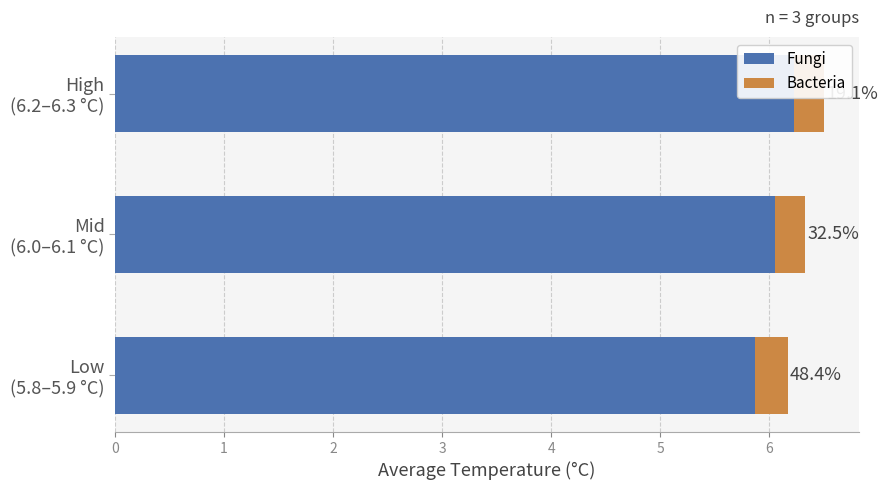

The value of Fungi at Low (5.8–5.9 °C) is 5.9. True or false?

True